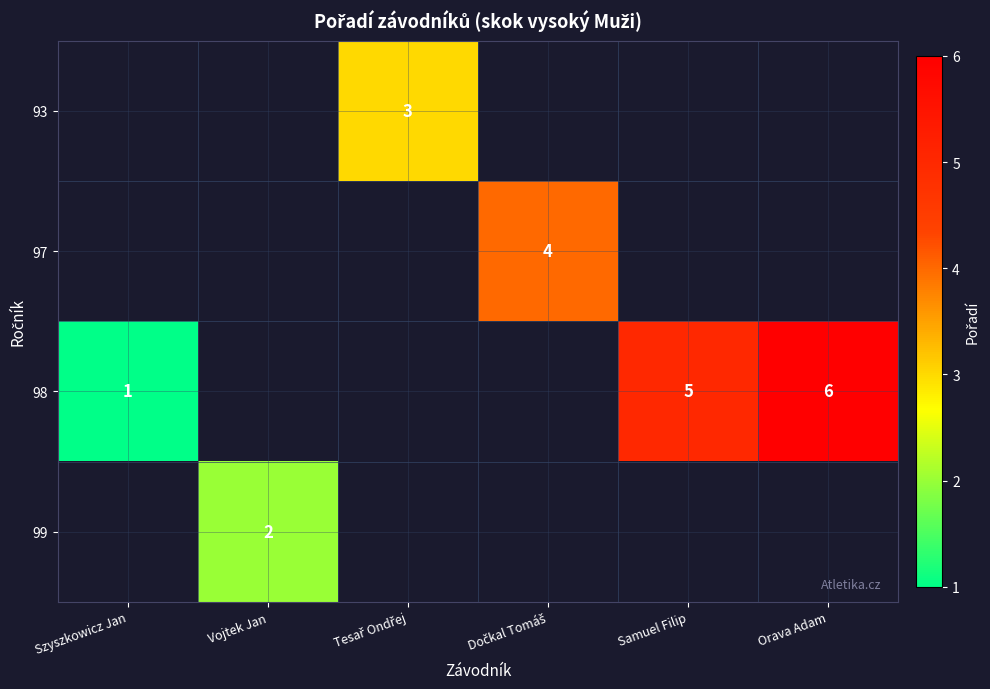

Which category has the lowest value across all series?

Szyszkowicz Jan